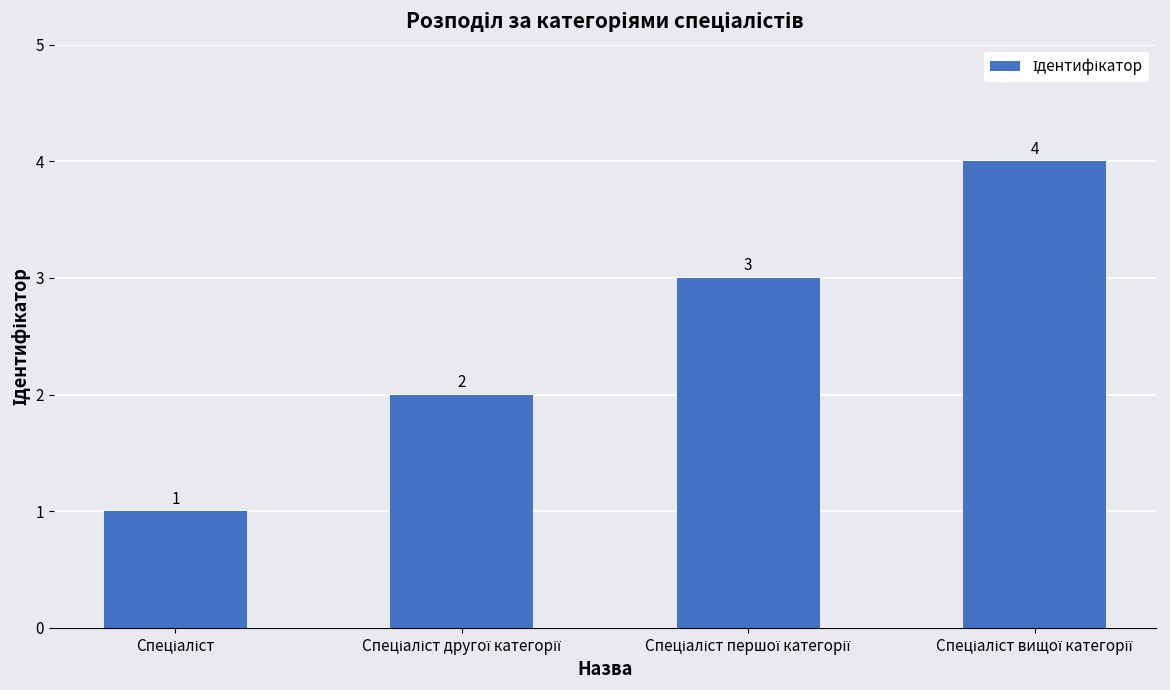

How many values are between 2 and 4?

3